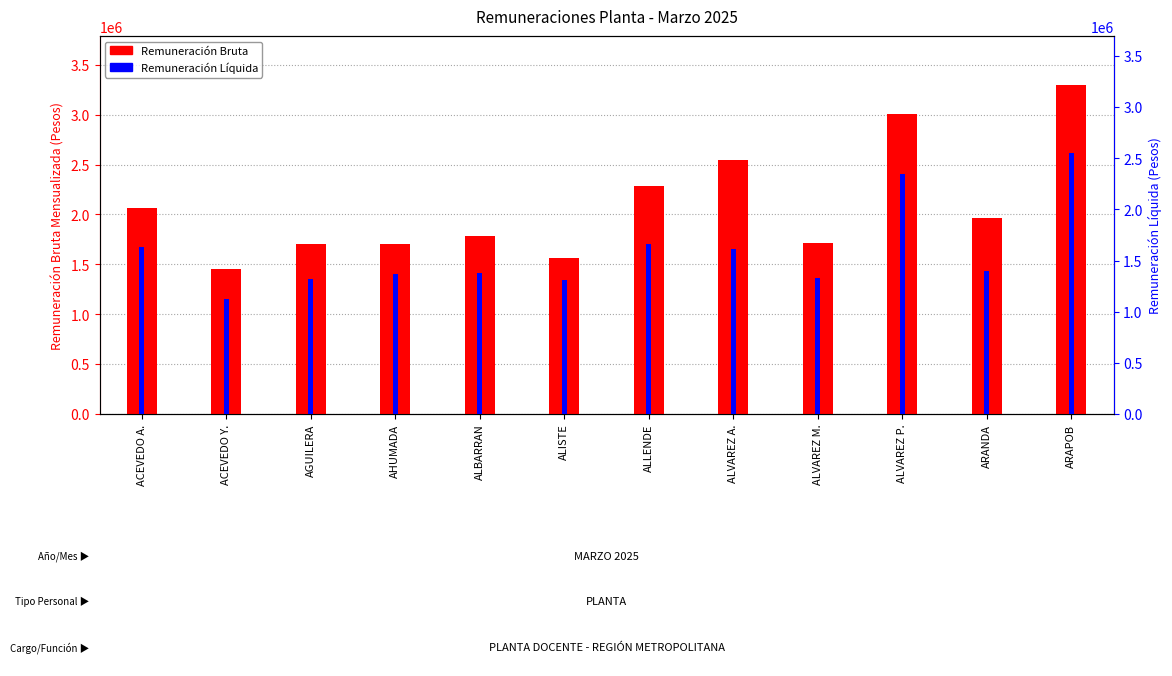

How many bars are there in total?

24